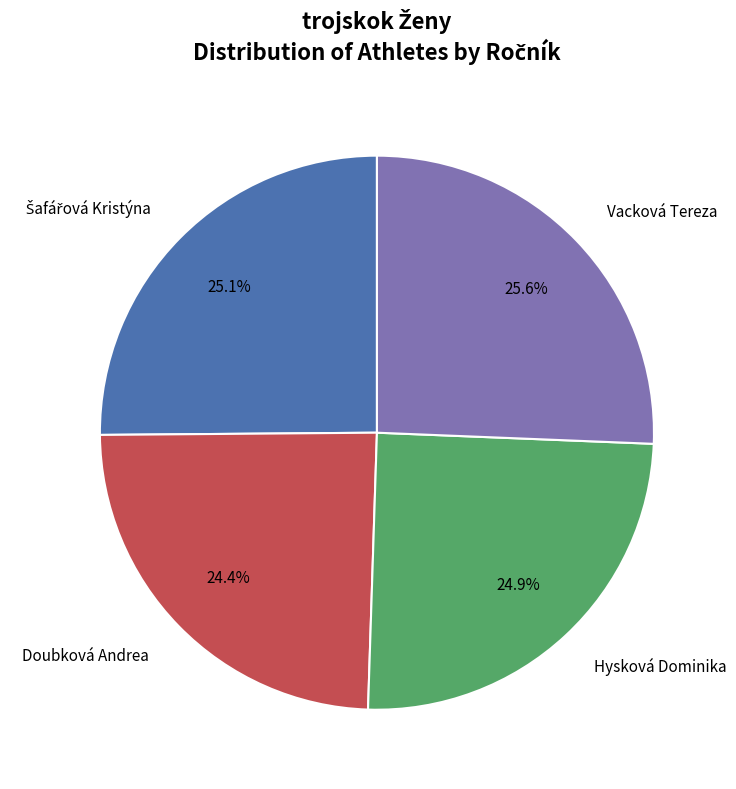

Does any single category account for the majority?

No